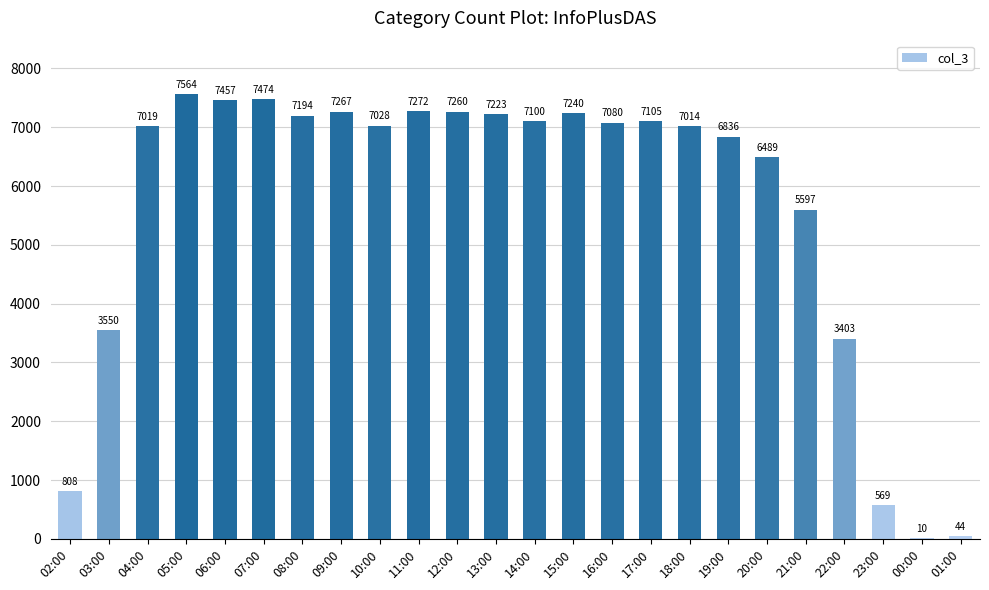

Reading right to left, transcribe all the data shown in this chart.

01:00=44	00:00=10	23:00=569	22:00=3403	21:00=5597	20:00=6489	19:00=6836	18:00=7014	17:00=7105	16:00=7080	15:00=7240	14:00=7100	13:00=7223	12:00=7260	11:00=7272	10:00=7028	09:00=7267	08:00=7194	07:00=7474	06:00=7457	05:00=7564	04:00=7019	03:00=3550	02:00=808